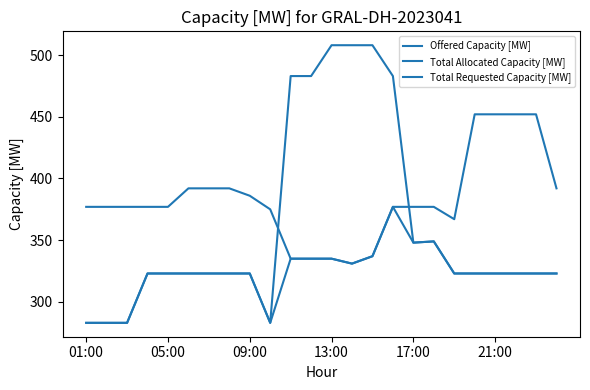

At how many categories does at least one series exceed 456?

6